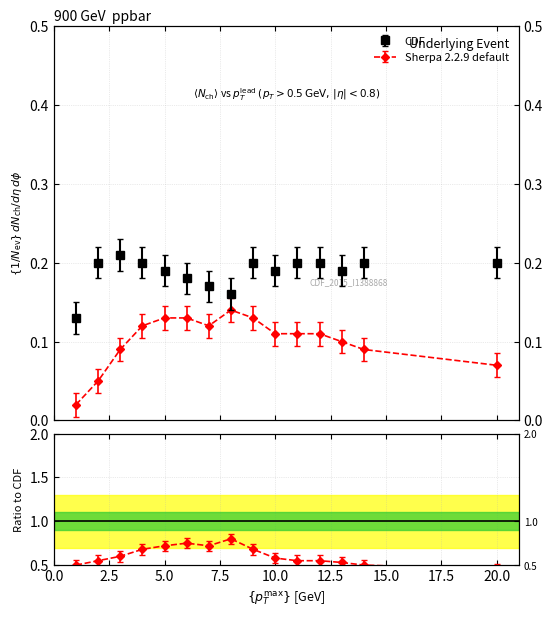

Is it true that CDF equals 0.0 at 12.5?

False